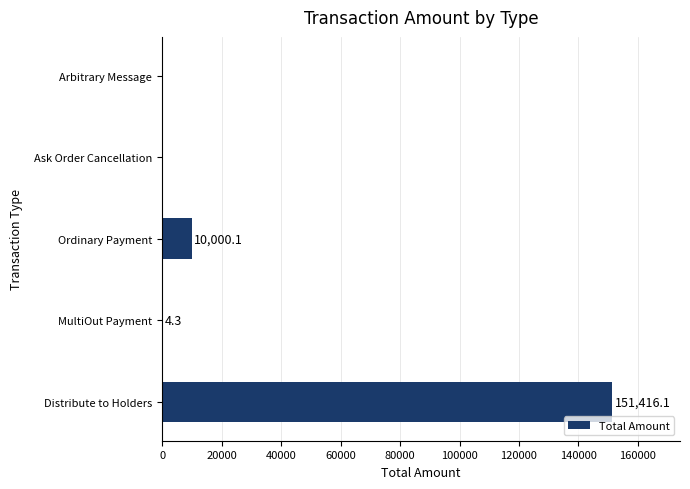

Reading top to bottom, extract all data points from this chart.

Arbitrary Message=0.0	Ask Order Cancellation=0.0	Ordinary Payment=10000.1	MultiOut Payment=4.3	Distribute to Holders=151416.1